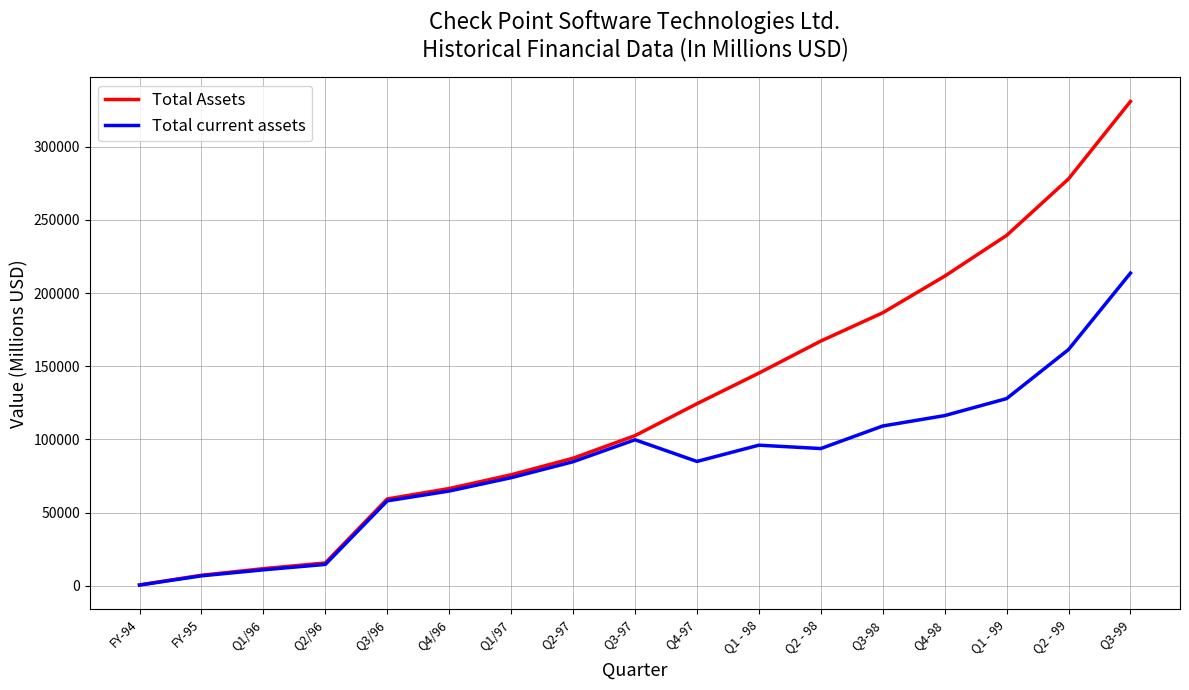

How many series are shown in this chart?

2